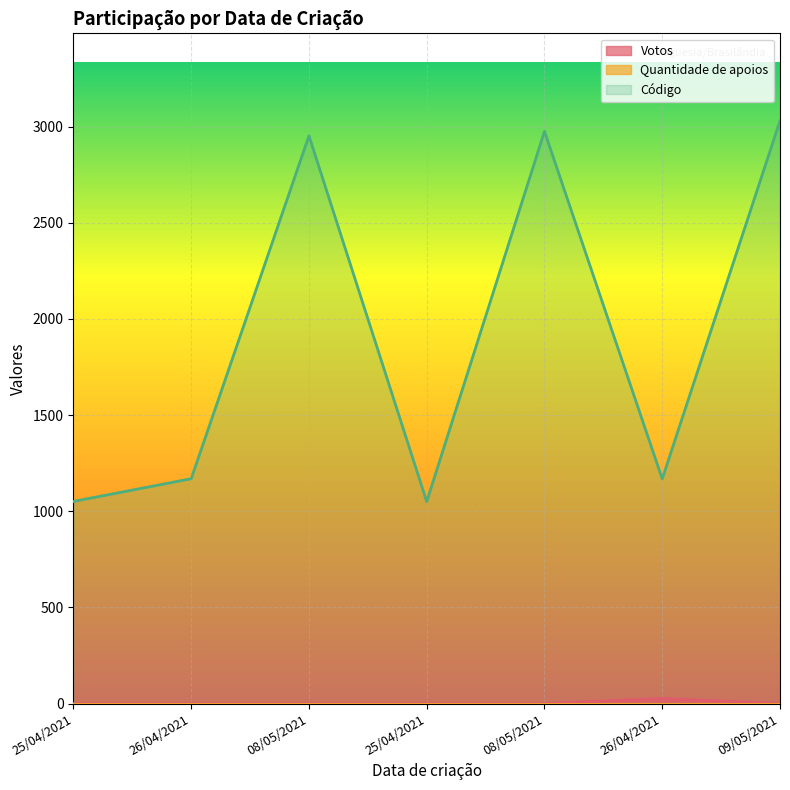

True or false: Código has a value of 407 at 25/04/2021.

False